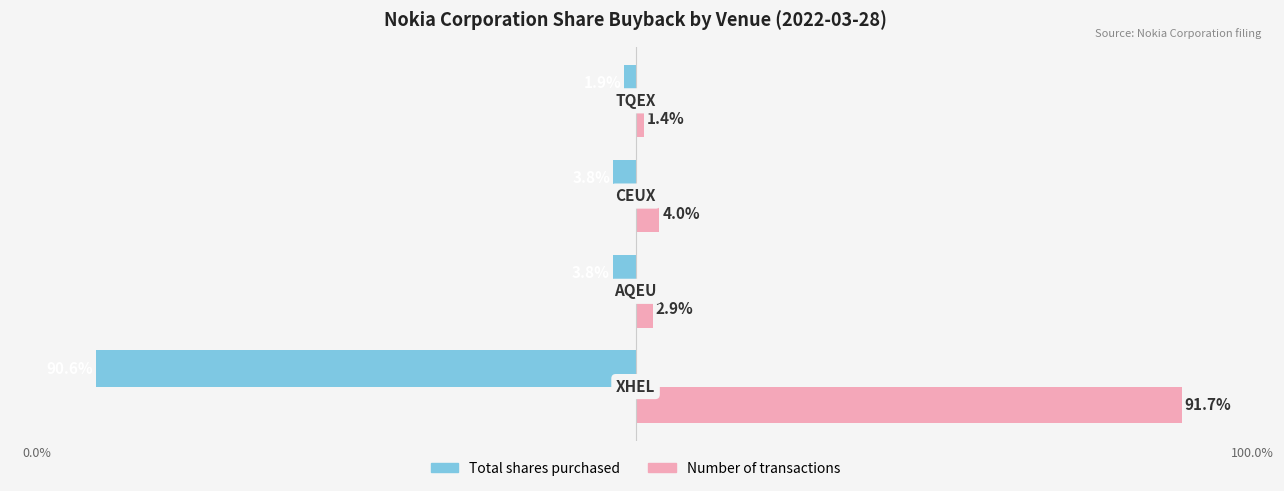

What are all the series names shown in the legend?

Total shares purchased, Number of transactions